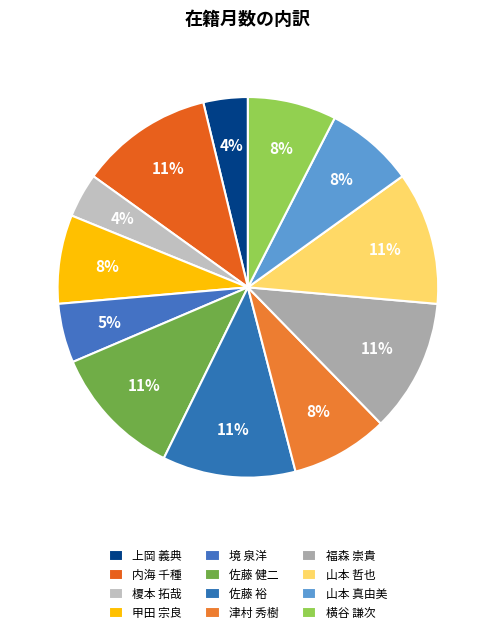

The 津村 秀樹 slice represents 18% of the pie. True or false?

False